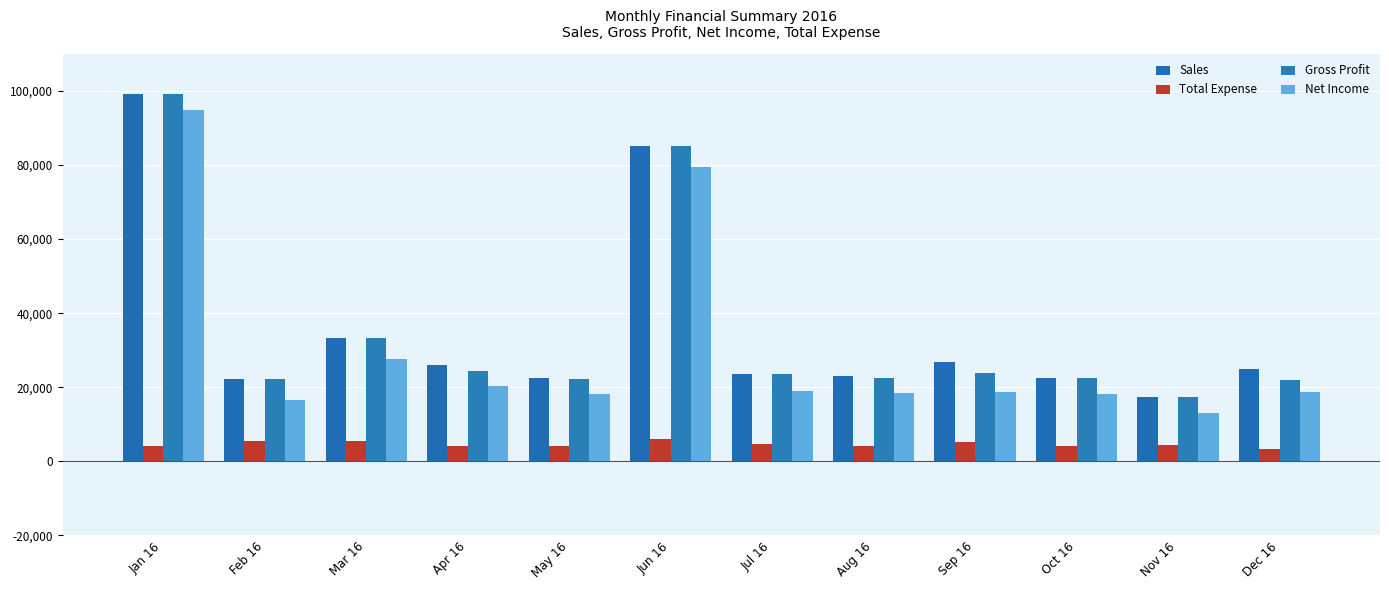

How many groups of bars are there?

12